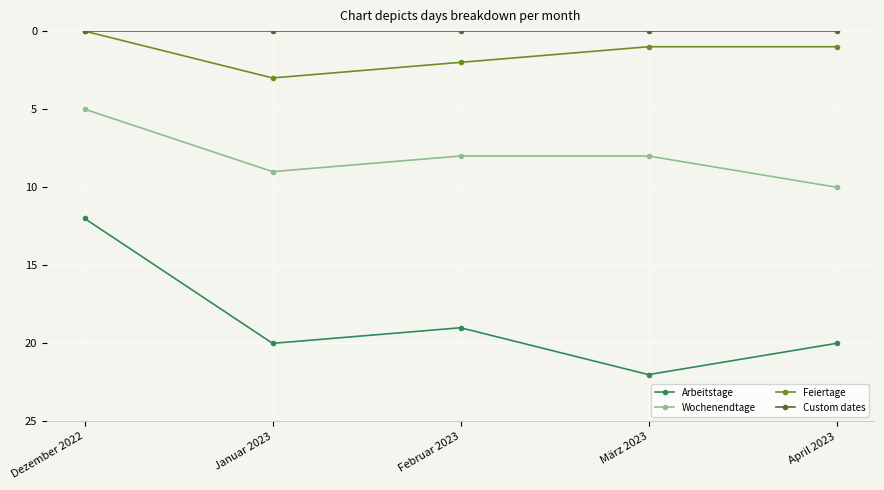

What value does the Arbeitstage series have at März 2023?

22